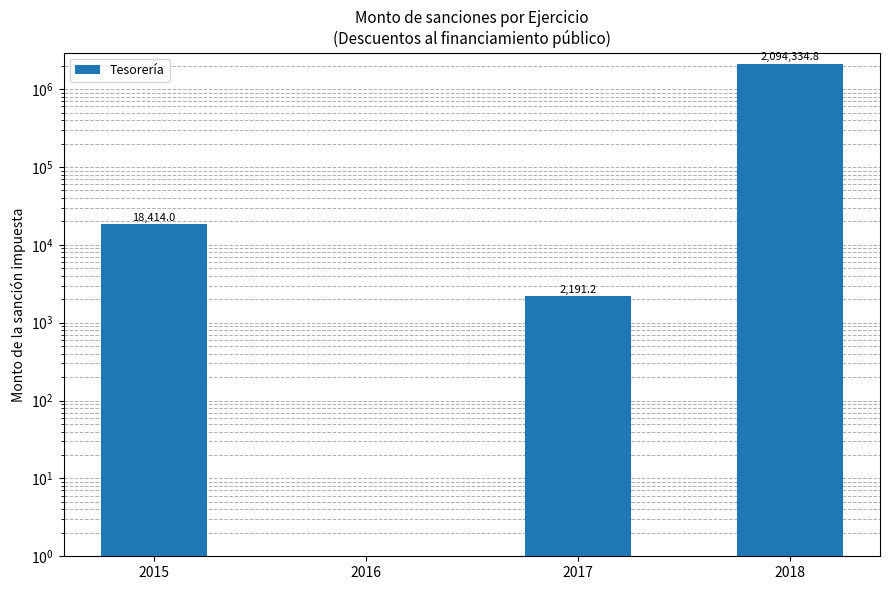

Rank the categories by value from highest to lowest.

2018, 2015, 2017, 2016